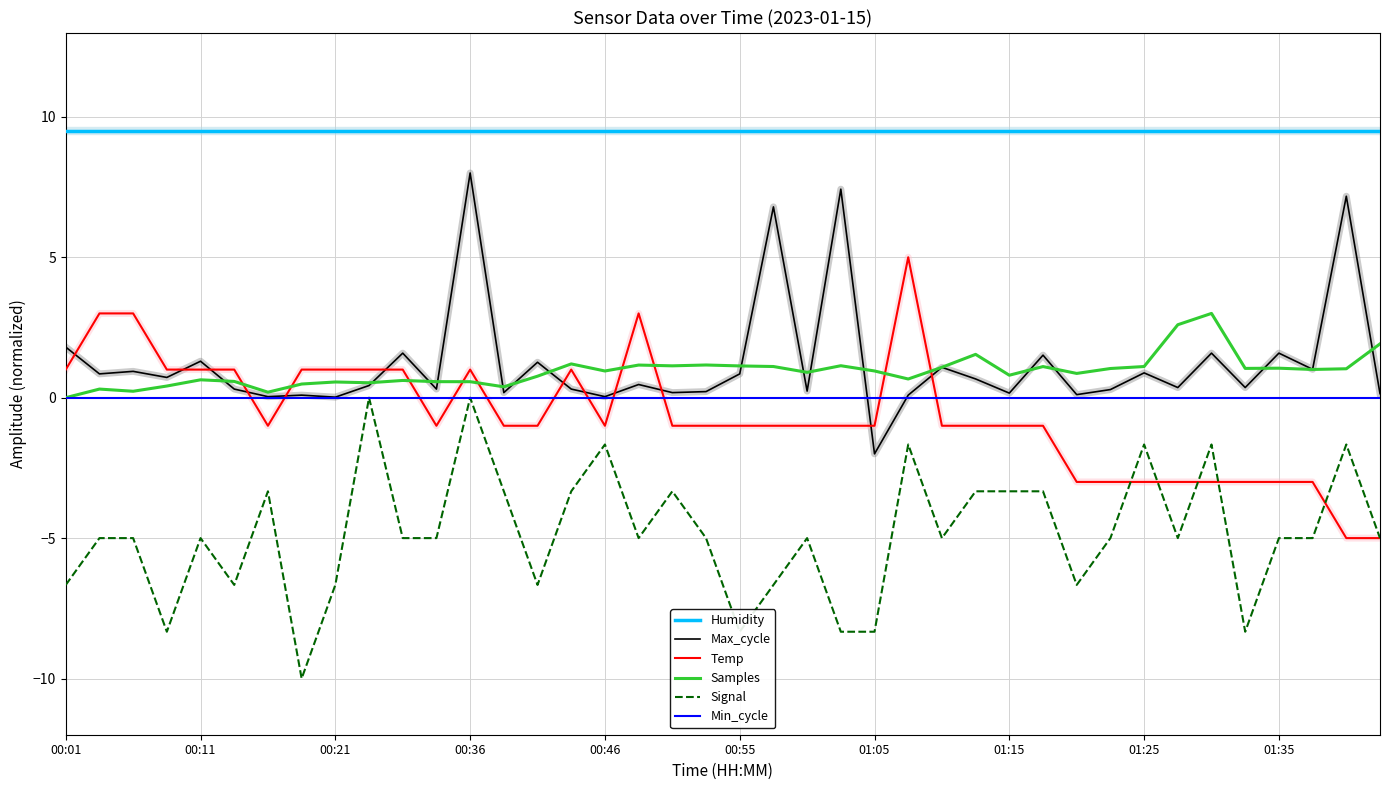

True or false: Humidity and Max_cycle cross at least once.

False